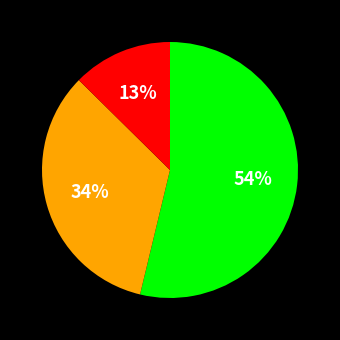

Is there any slice that represents more than half of the pie?

Yes